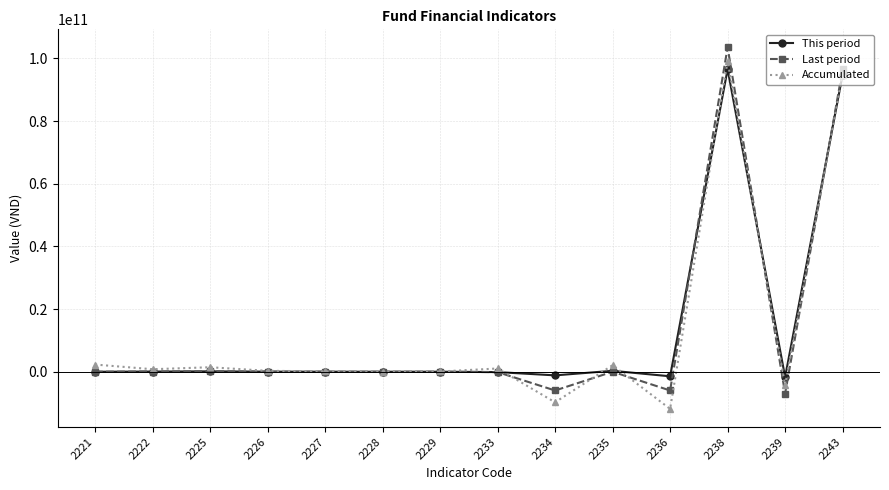

What is the value of the Accumulated point at the 1st from the left?

2294670200